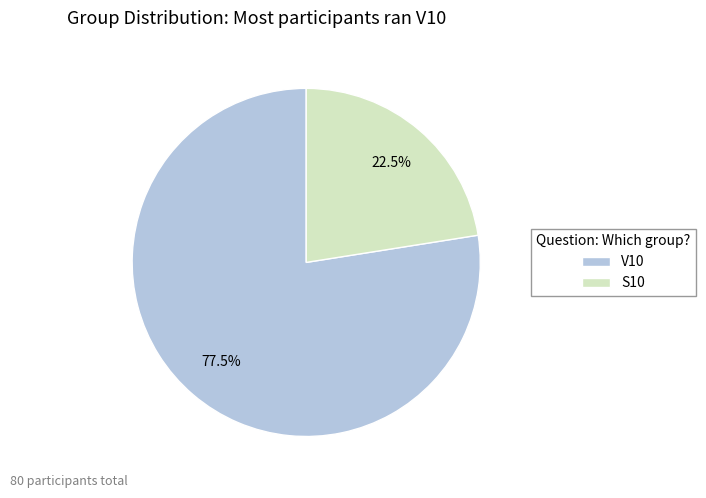

Rank the categories by value from highest to lowest.

V10, S10